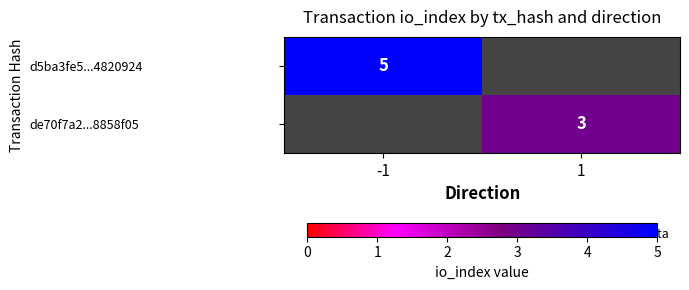

Is it true that d5ba3fe5...4820924 equals 3 at -1?

False